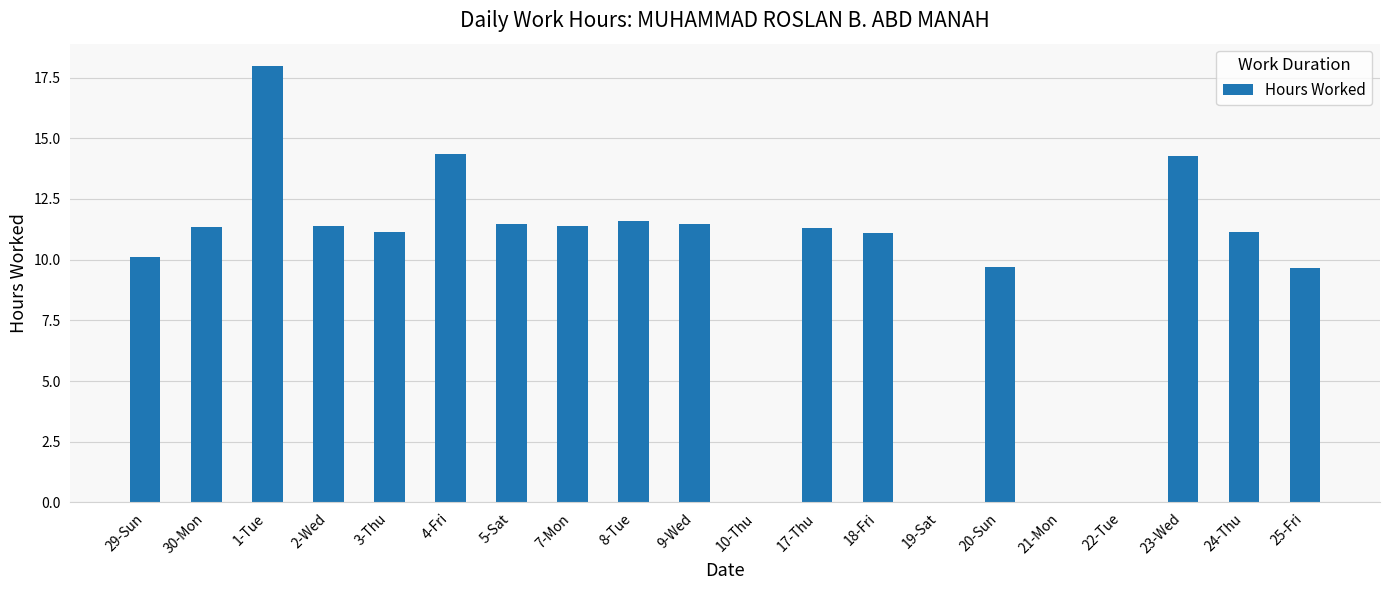

The value at 8-Tue is 11.6. True or false?

True